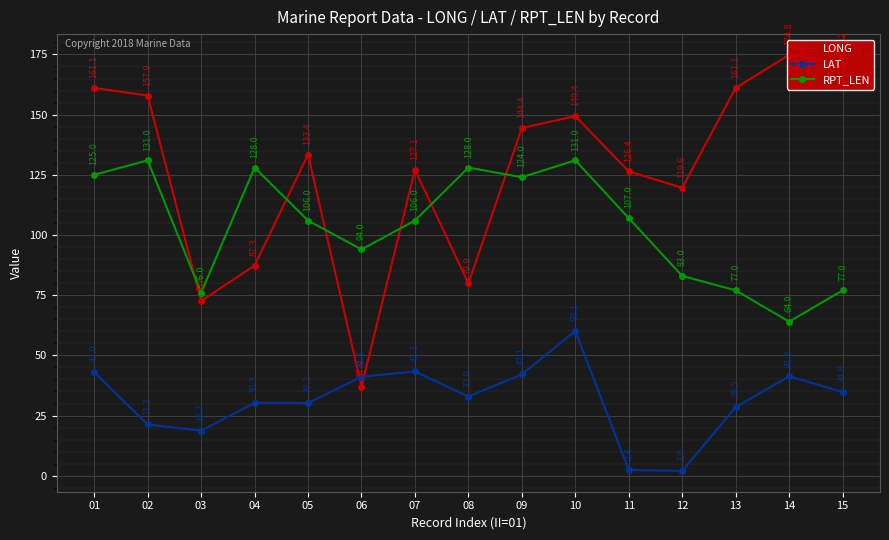

Rank the series by their average value, from highest to lowest.

LONG, RPT_LEN, LAT